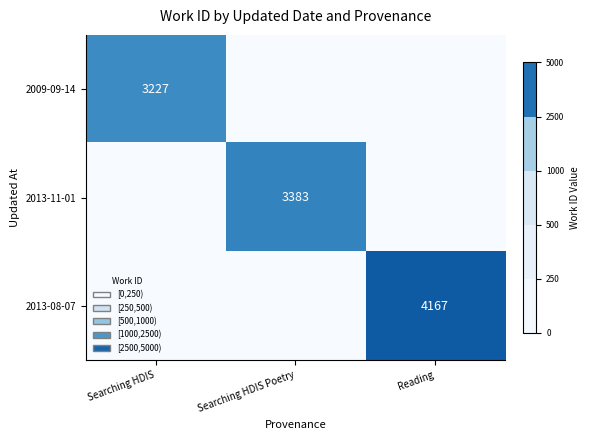

True or false: 2009-09-14 has a value of 3227 at Searching HDIS.

True